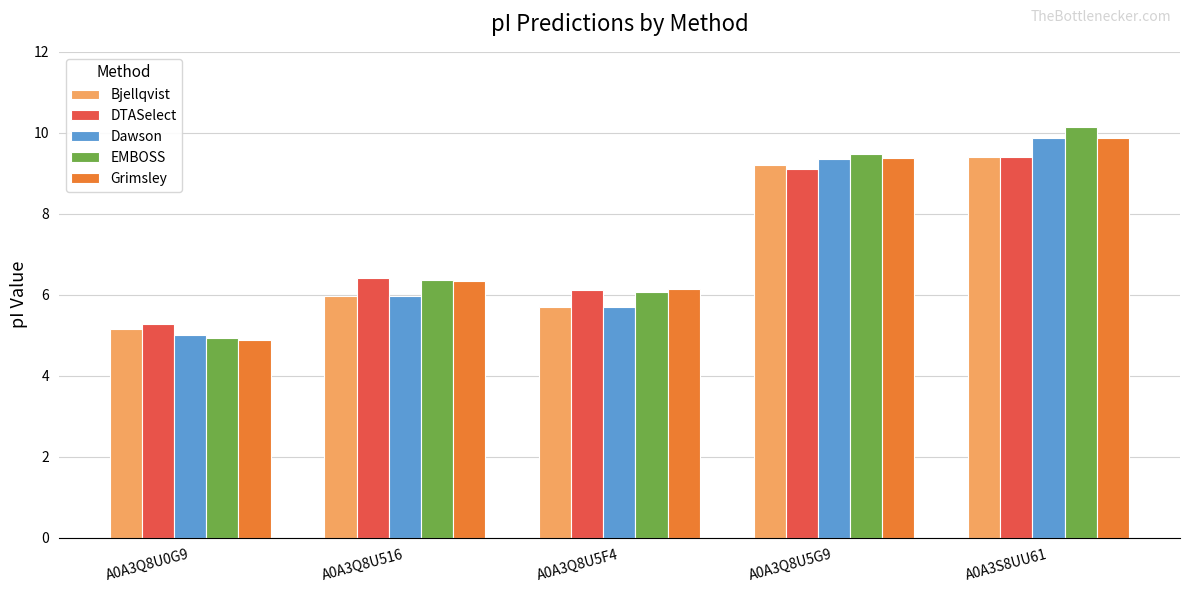

Where does the EMBOSS series first go above 6?

A0A3Q8U516